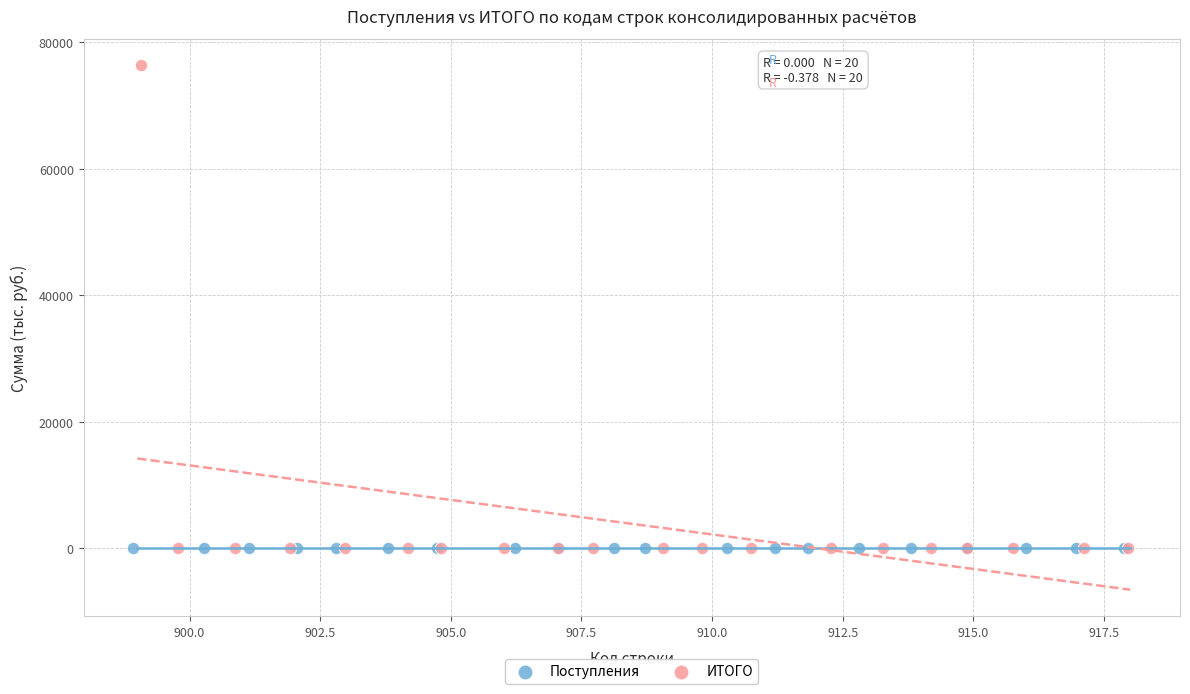

Which series contains the highest Y value?

ИТОГО